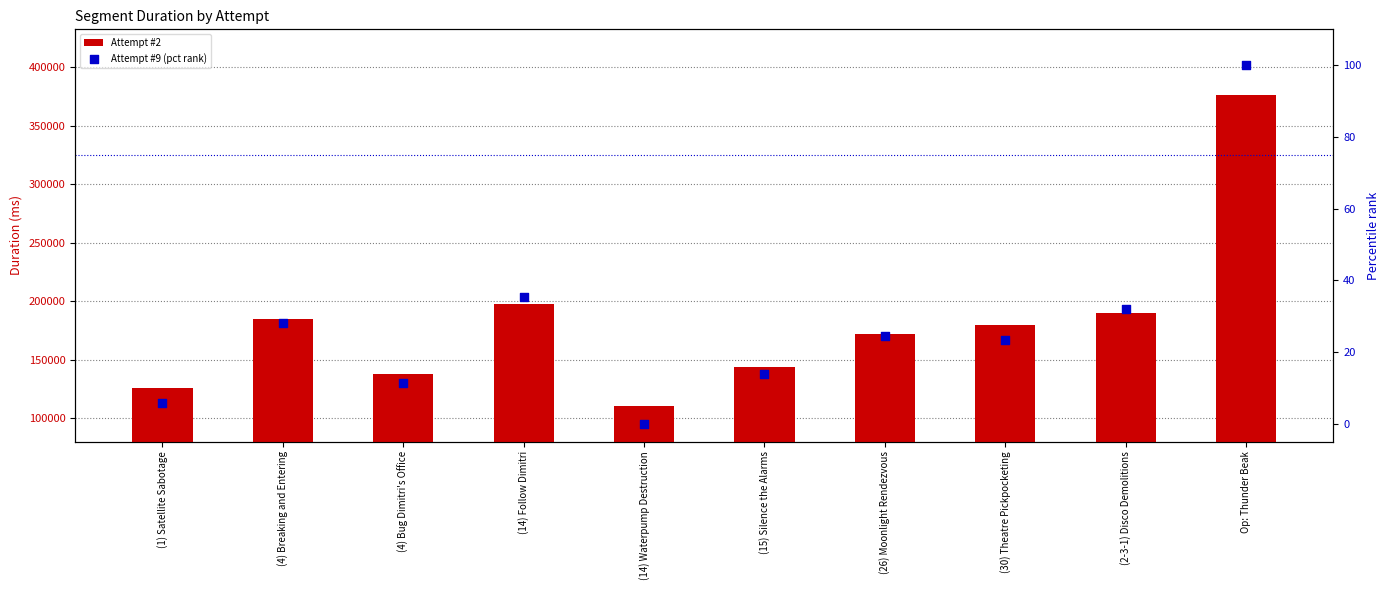

Which series has the widest spread of Y values?

Attempt #2